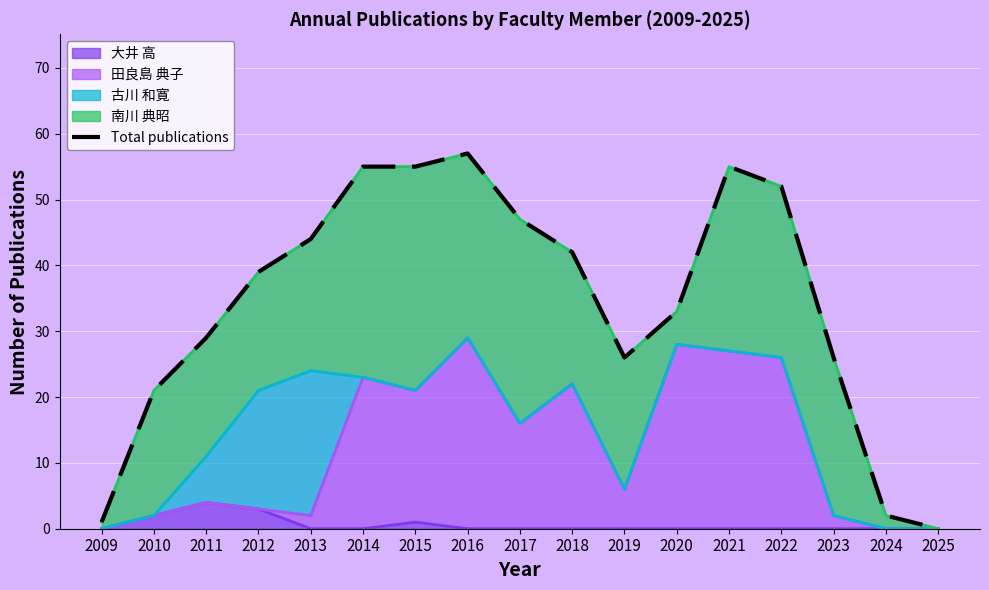

List the labels in order of value, largest first.

2016, 2014, 2015, 2021, 2022, 2017, 2013, 2018, 2012, 2020, 2011, 2019, 2023, 2010, 2024, 2009, 2025